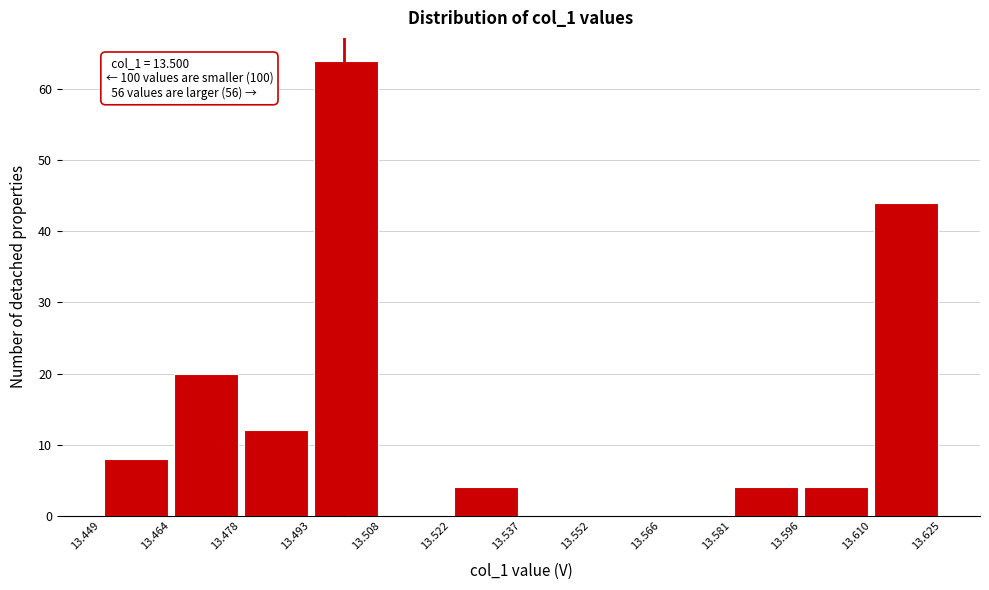

Which range on the x-axis has the tallest bar?

13.493 to 13.508